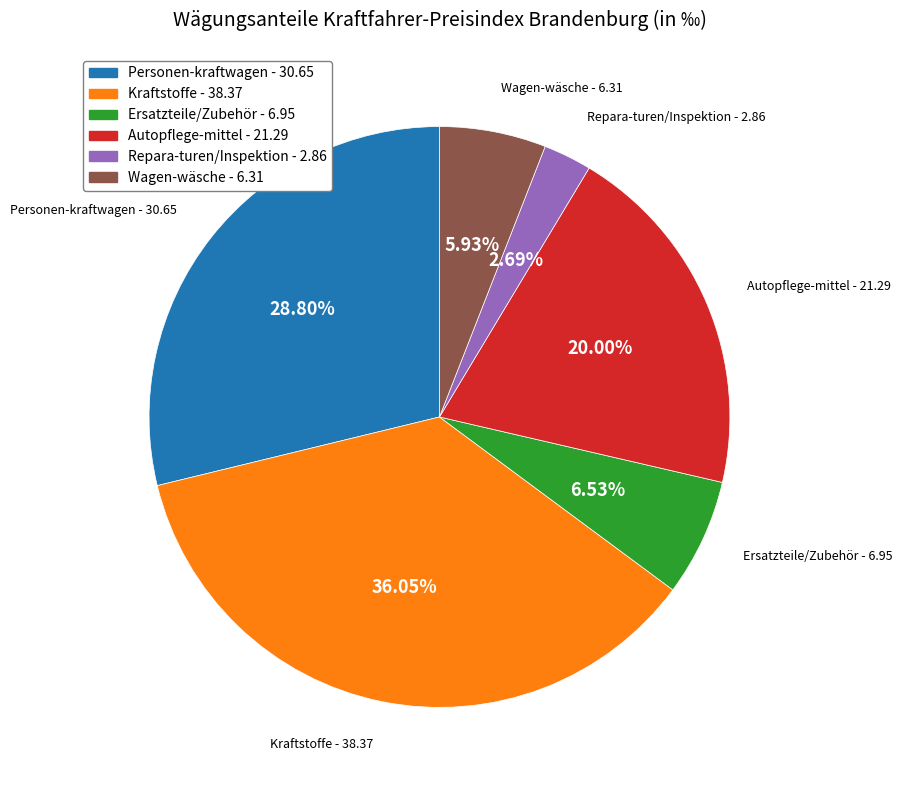

What percentage is the Wagen-wäsche slice, to the nearest percent?

6%